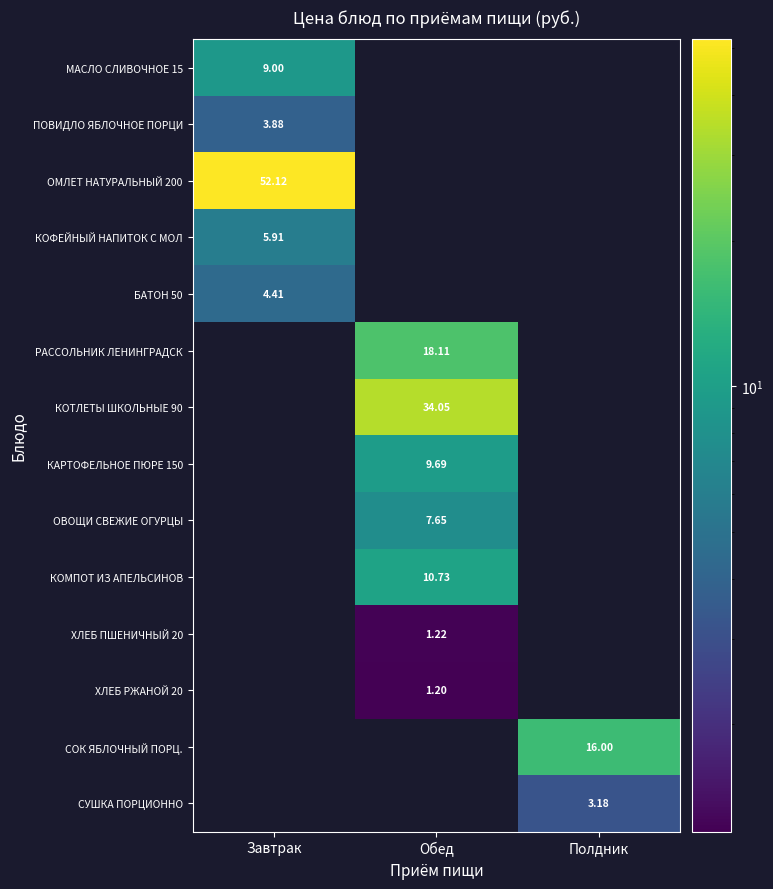

How many distinct data groups are displayed?

14